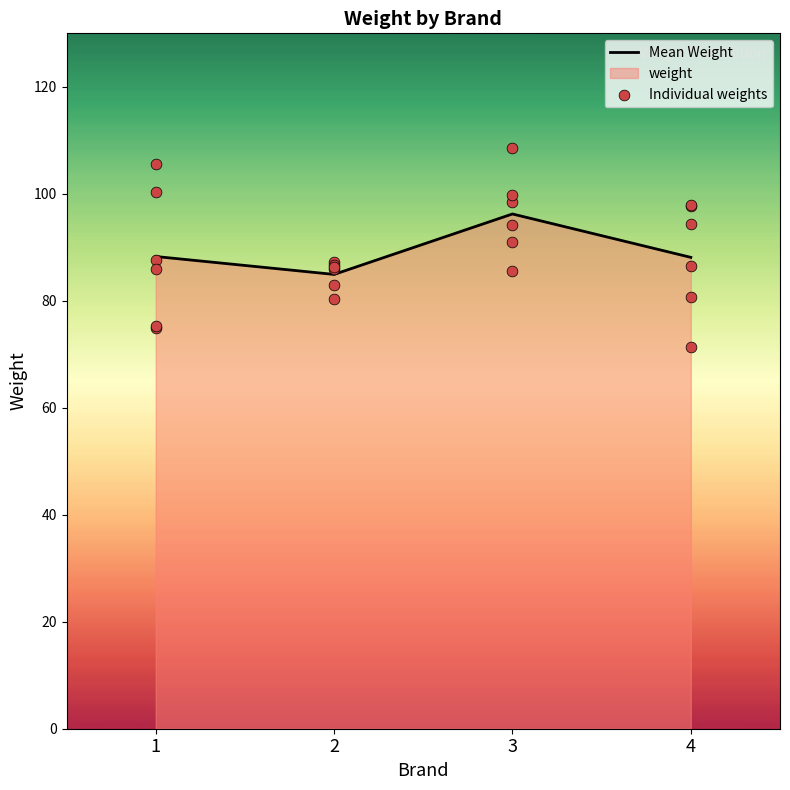

What is the change in value from 1 to 3?

+33.2